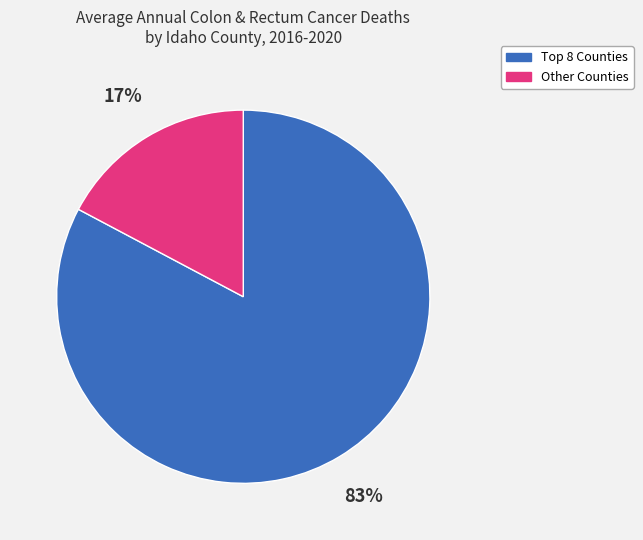

Count the number of slices in the pie.

2